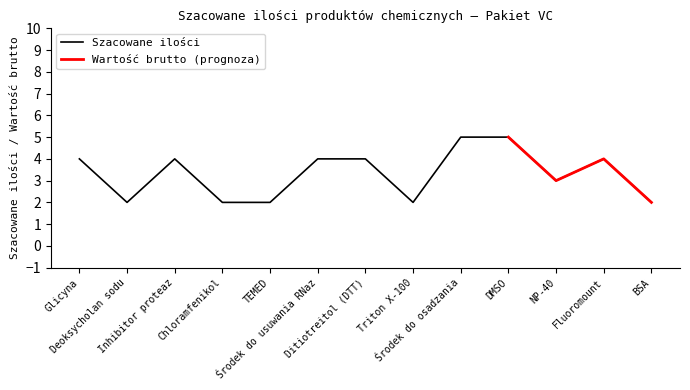

What is the change in value from Inhibitor proteaz to DMSO?

+1